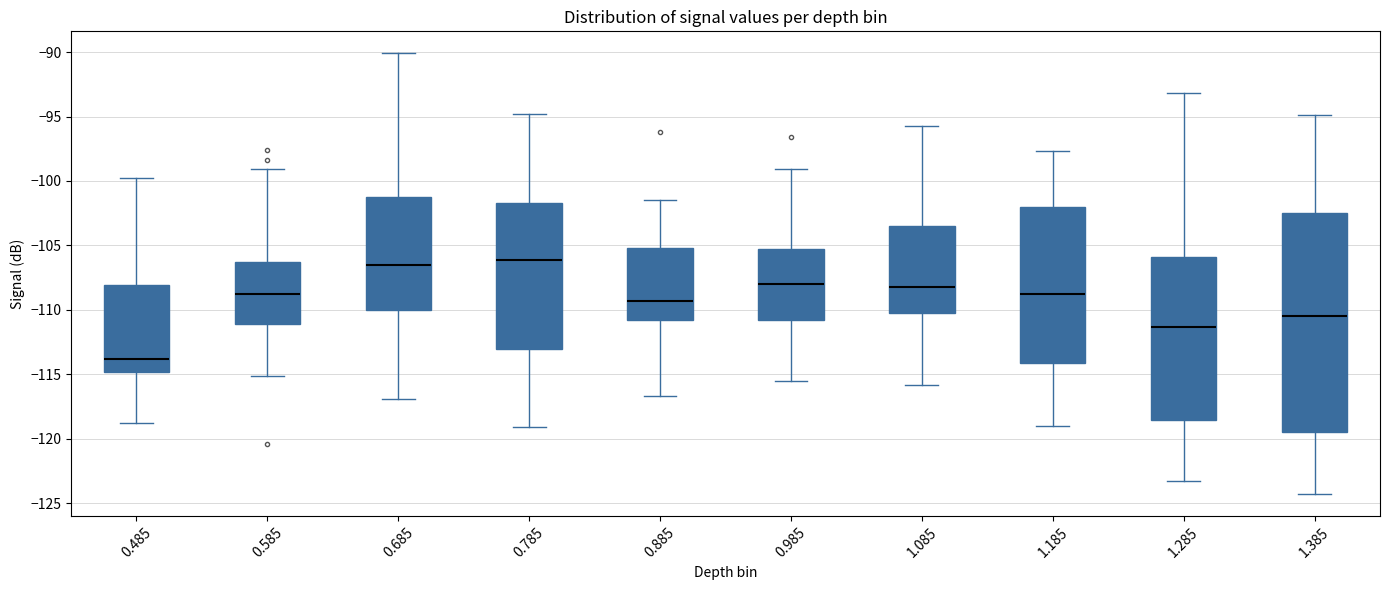

Reading left to right, transcribe this box plot: for each box, give where its median line is, the range the box spans, and where its two whiskers end, as read against the y-axis. The values are not printed on the chart, so give them approximately, as read against the axis.

0.485: median -114.0, box -115.0 to -108.0, whiskers -119.0 to -100.0
0.585: median -109.0, box -111.0 to -106.0, whiskers -115.0 to -99.0
0.685: median -106.5, box -110.0 to -101.5, whiskers -117.0 to -90.0
0.785: median -106.0, box -113.0 to -101.5, whiskers -119.0 to -95.0
0.885: median -109.5, box -111.0 to -105.0, whiskers -116.5 to -101.5
0.985: median -108.0, box -111.0 to -105.0, whiskers -115.5 to -99.0
1.085: median -108.0, box -110.0 to -103.5, whiskers -116.0 to -95.5
1.185: median -109.0, box -114.0 to -102.0, whiskers -119.0 to -97.5
1.285: median -111.5, box -118.5 to -106.0, whiskers -123.5 to -93.0
1.385: median -110.5, box -119.5 to -102.5, whiskers -124.5 to -95.0